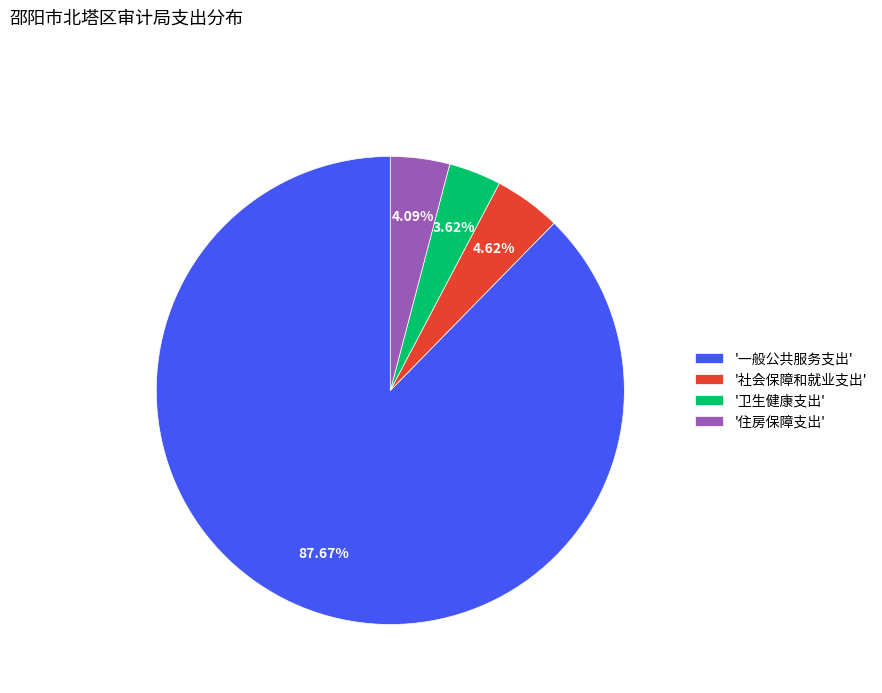

Is the sum of '住房保障支出' and '卫生健康支出' greater than half?

No